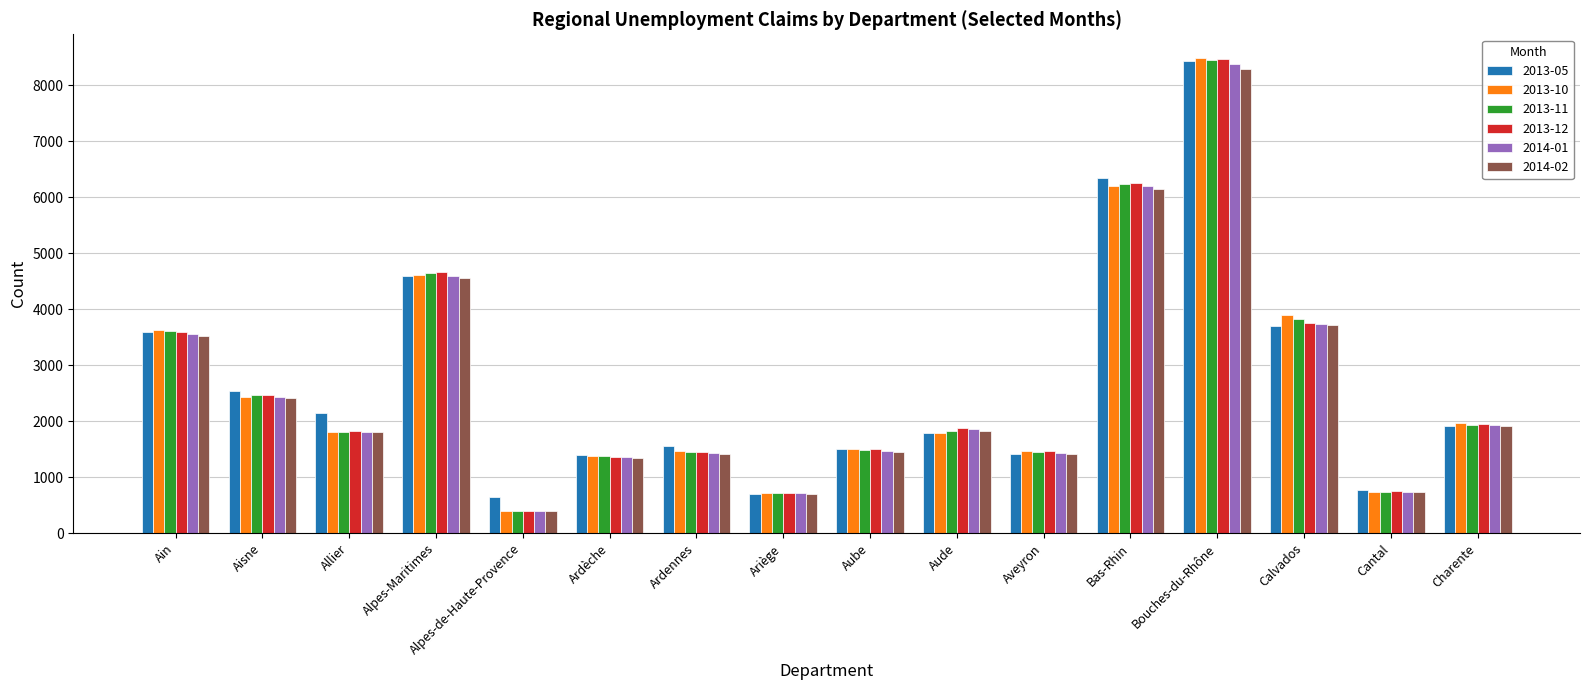

How many values in the 2014-01 series are below 1857?

8